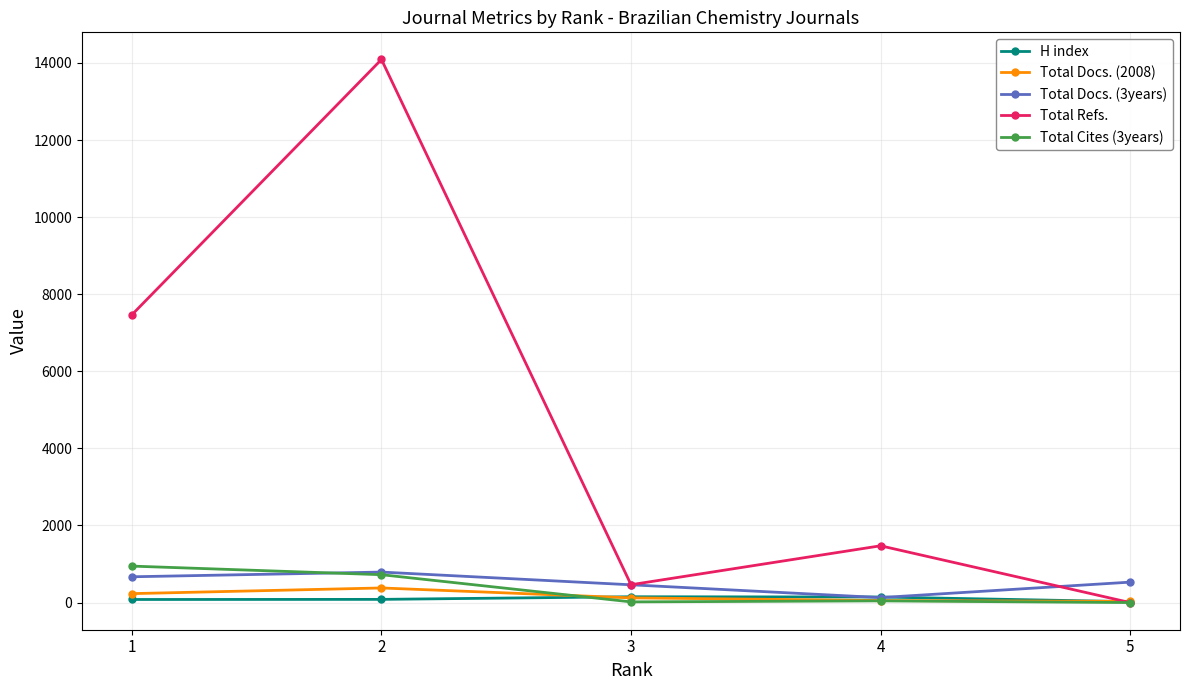

Is the value of Total Docs. (3years) at 3 greater than the value of Total Refs. at 4?

No